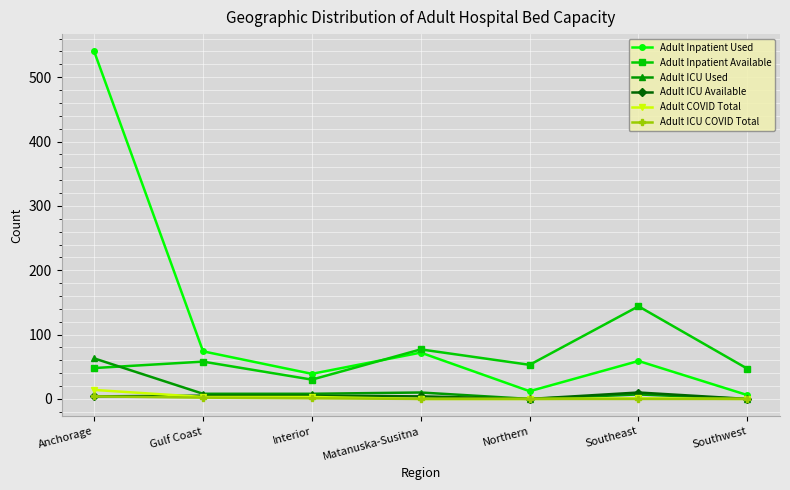

True or false: Adult Inpatient Used has more than 2 interior local peaks.

False